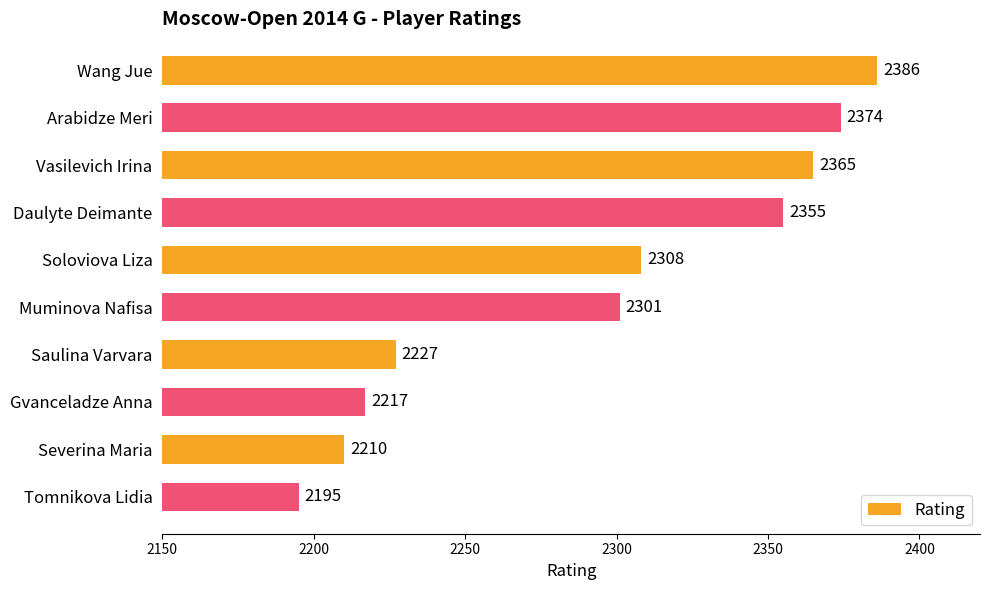

What position from the top is Tomnikova Lidia?

10